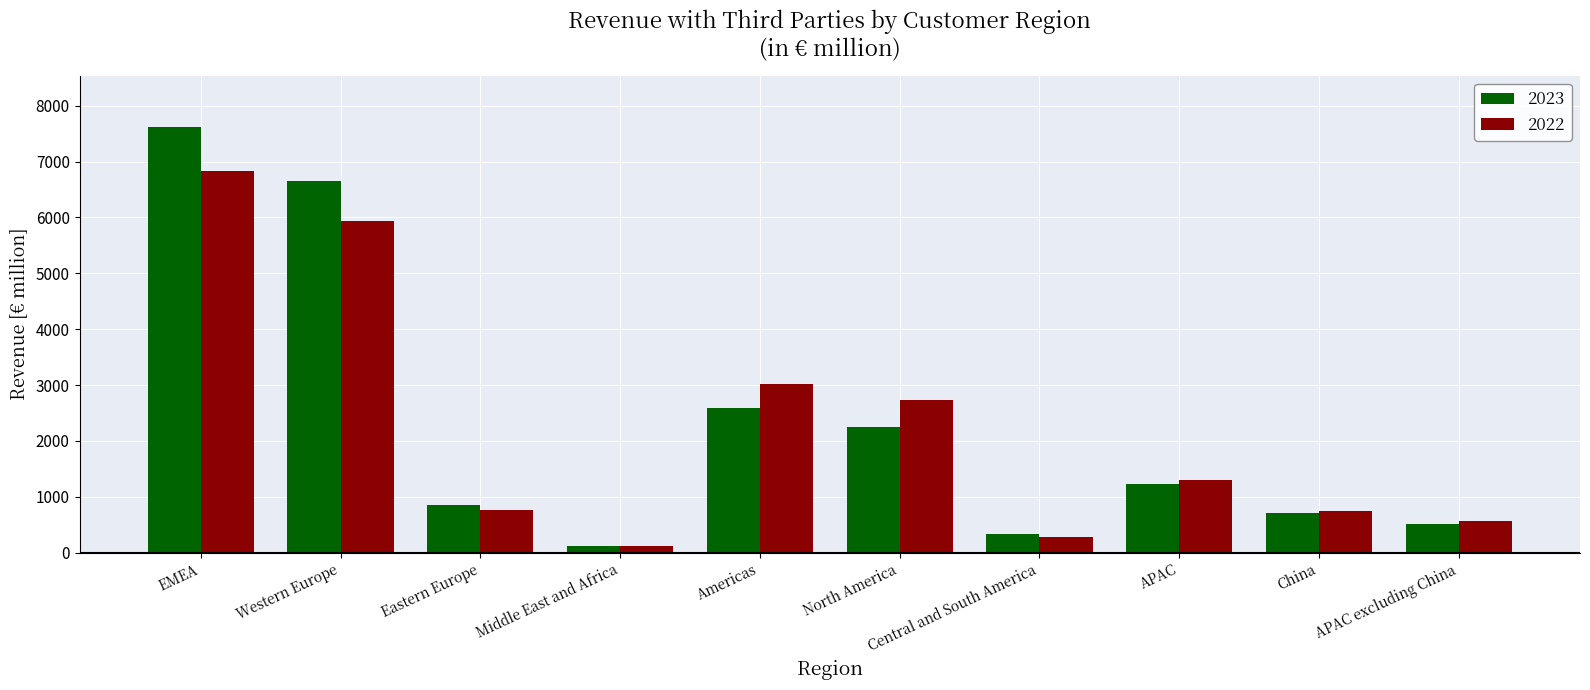

What is the lowest value of the 2022 series?

119.0